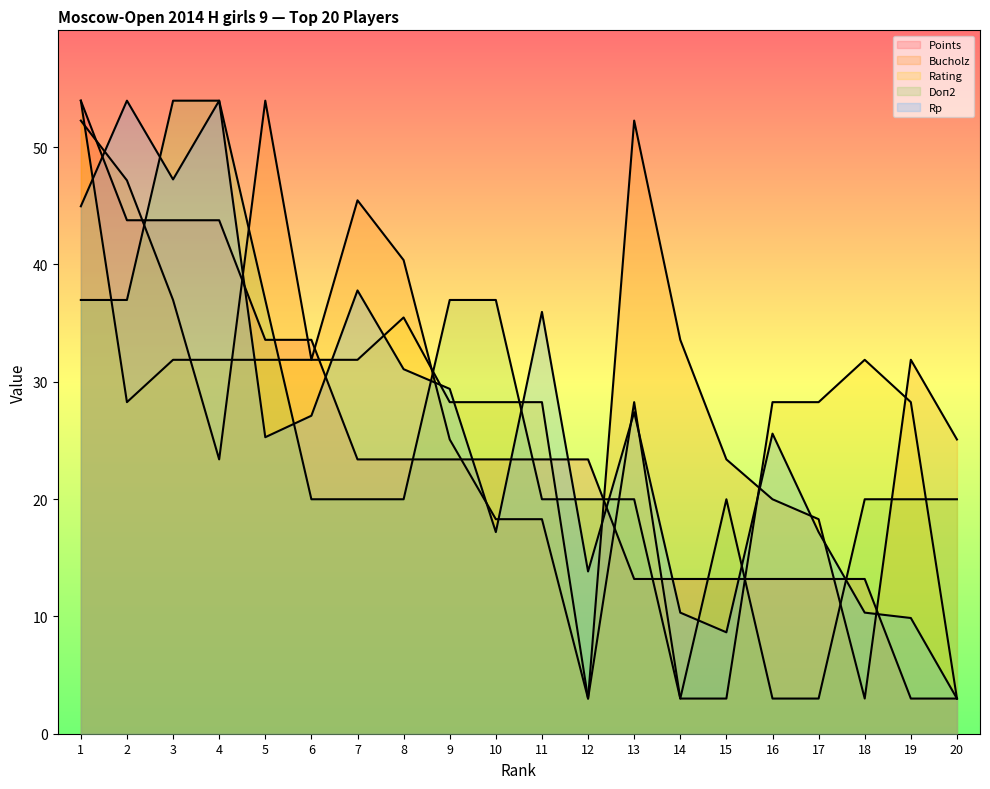

Which series has the largest total across all categories?

Bucholz